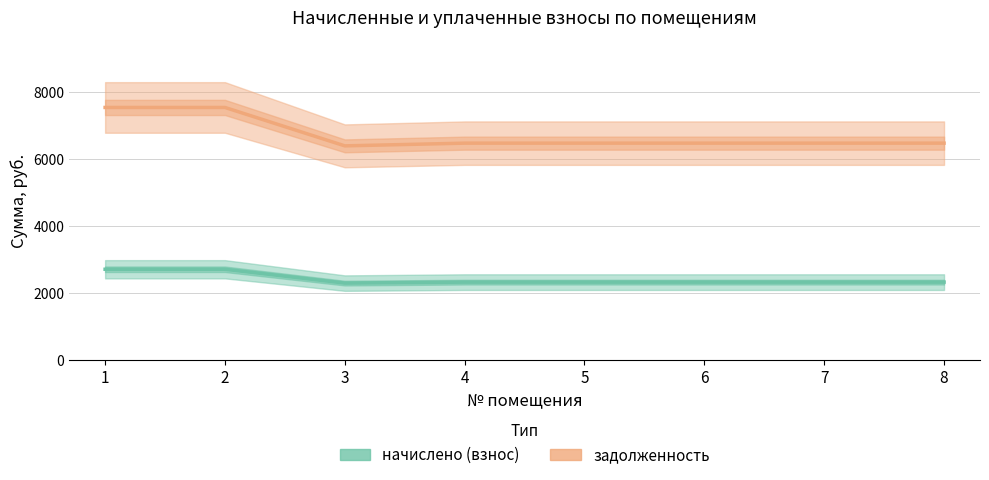

How many series are shown in this chart?

2